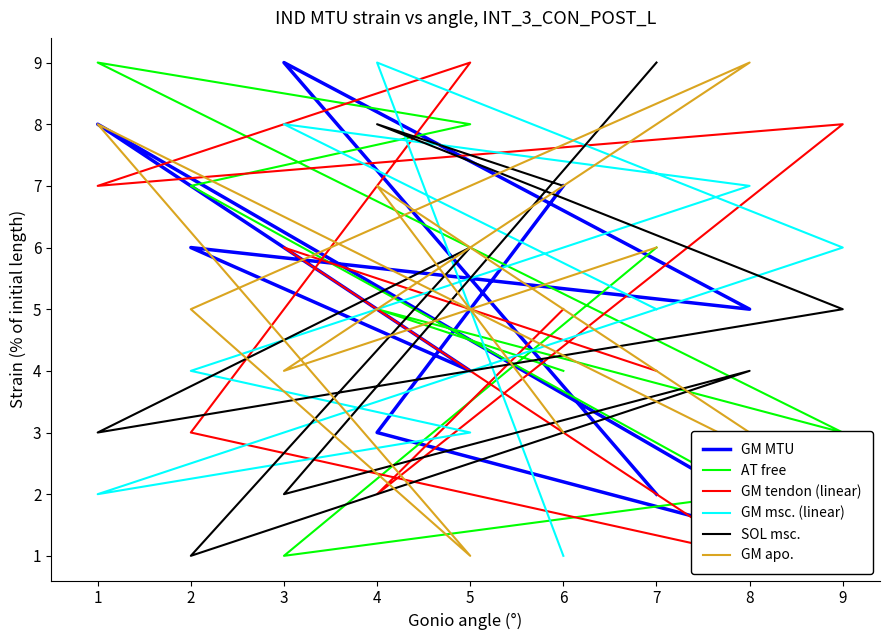

Which series ends up on top after the final intersection of SOL msc. and GM MTU?

SOL msc.